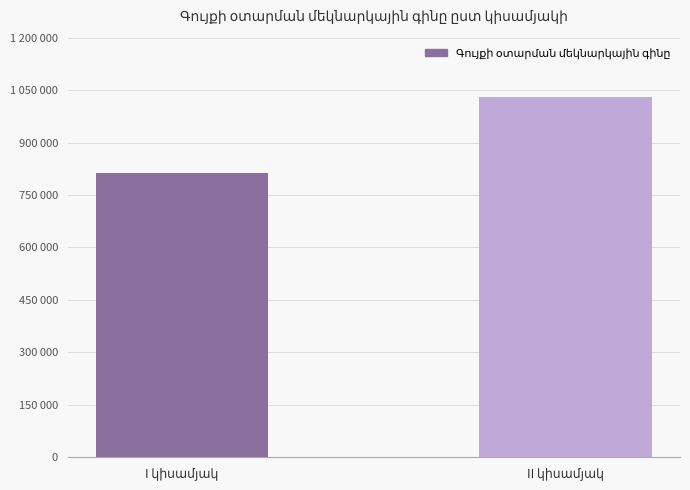

What is the average value?

921492